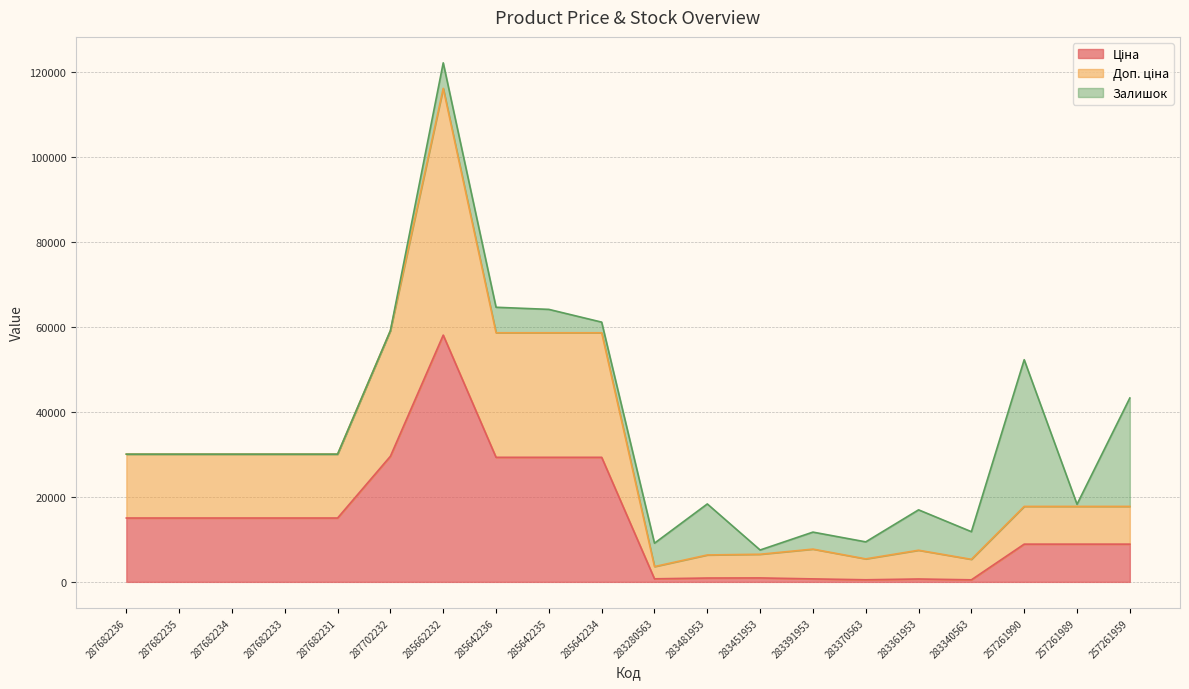

True or false: Ціна has more than 0 points higher than both neighbors.

True